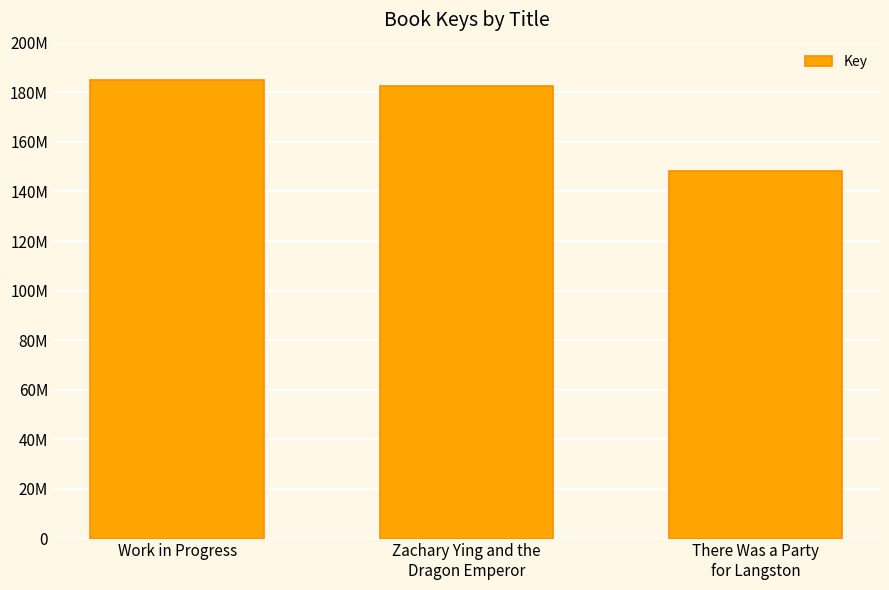

List the labels in order of value, largest first.

Work in Progress, Zachary Ying and the
Dragon Emperor, There Was a Party
for Langston